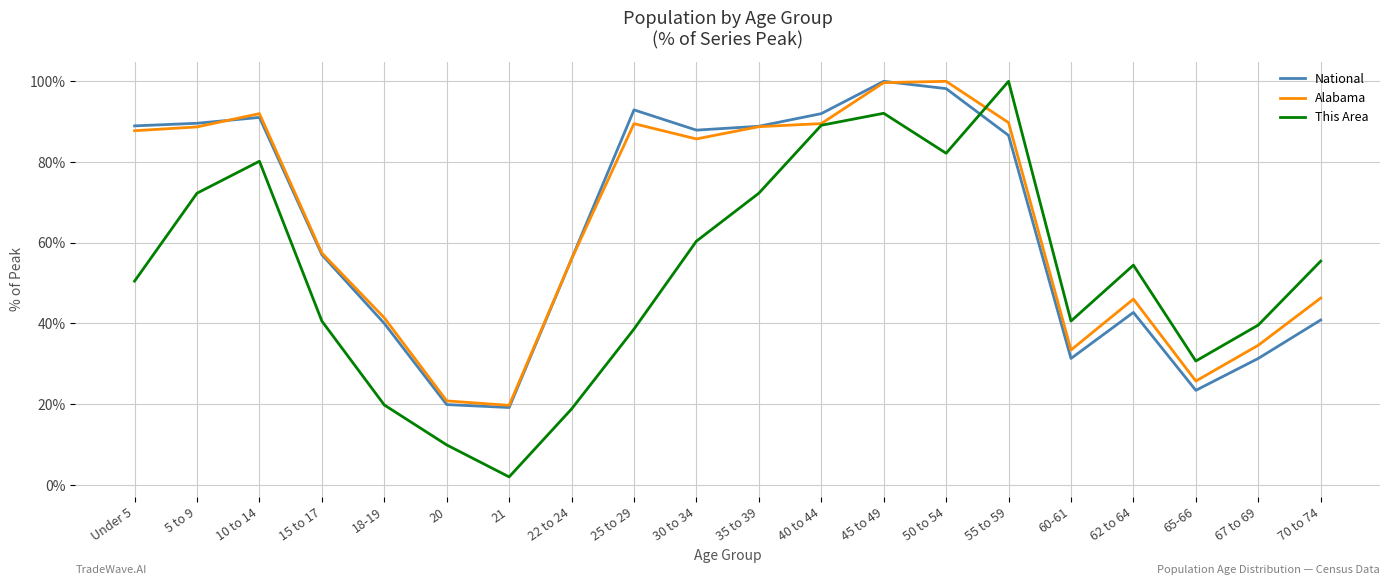

What position from the left is 15 to 17?

4